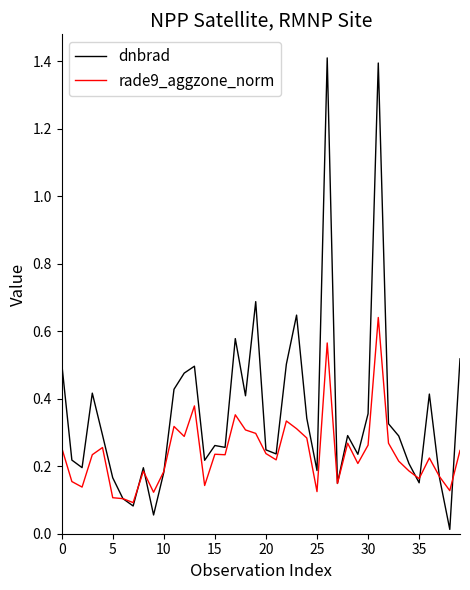

Which series has the largest total across all categories?

dnbrad